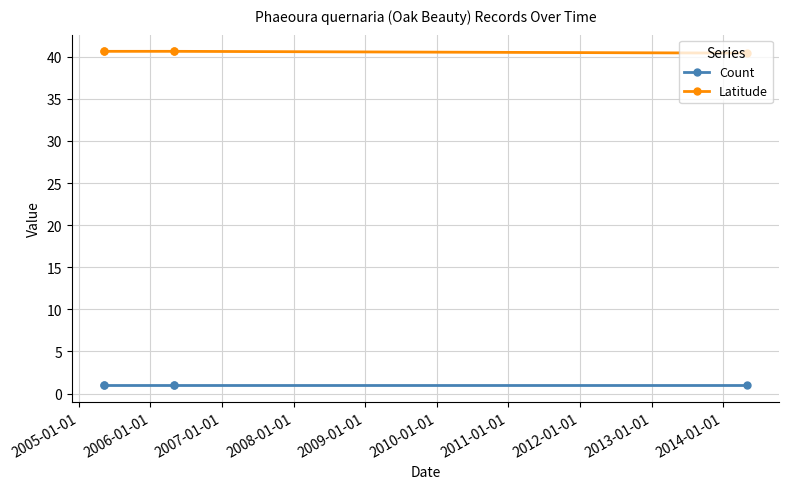

What is the maximum value for Latitude?

40.6